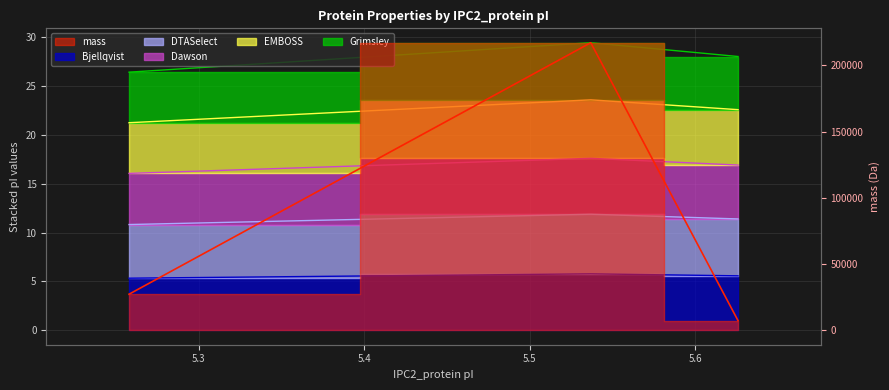

What position from the left is A0A0H3YE85 (5.258)?

1